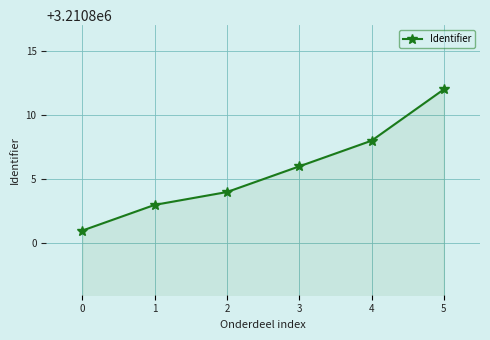

Reading left to right, what are all the values shown in this chart?

0=3210801	1=3210803	2=3210804	3=3210806	4=3210808	5=3210812